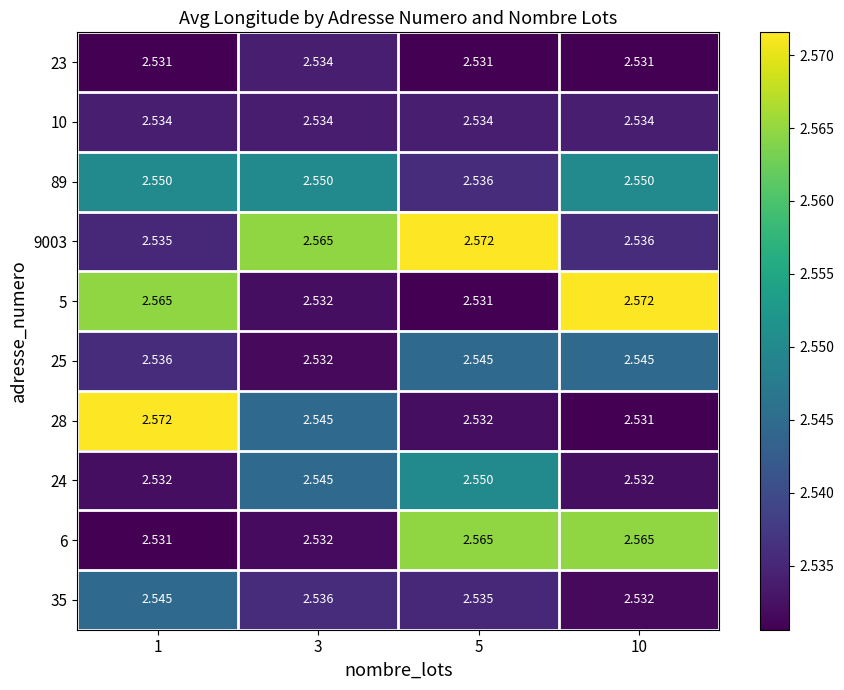

Count the number of categories in the chart.

4